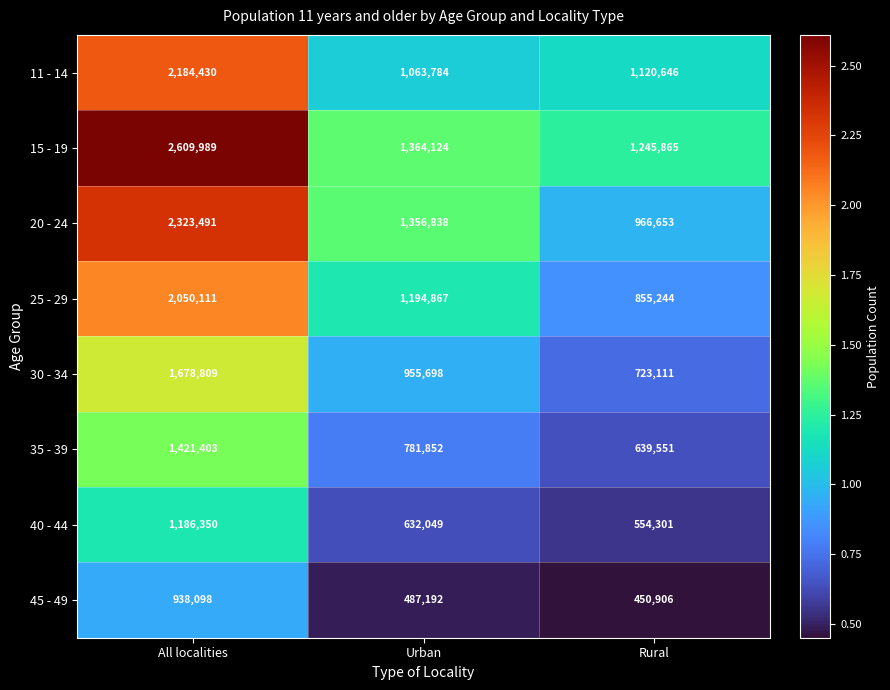

Count the 35 - 39 values in the range 639551 to 1421403.

3